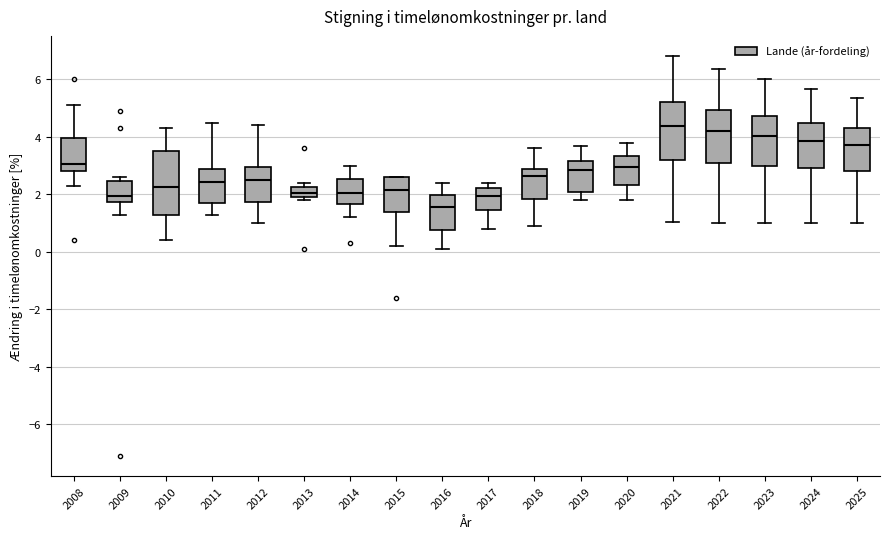

Reading left to right, read every box against the y-axis: the position of its median line, the range the box covers, and the ends of its whiskers. The values are not printed on the chart, so give them approximately, as read against the axis.

2008: median 3.0, box 2.8 to 4.0, whiskers 2.4 to 5.2
2009: median 2.0, box 1.8 to 2.4, whiskers 1.4 to 2.6
2010: median 2.2, box 1.2 to 3.6, whiskers 0.4 to 4.4
2011: median 2.4, box 1.8 to 2.8, whiskers 1.4 to 4.6
2012: median 2.6, box 1.8 to 3.0, whiskers 1.0 to 4.4
2013: median 2.0 (inside the box), box 2.0 to 2.2, whiskers 1.8 to 2.4
2014: median 2.0, box 1.6 to 2.6, whiskers 1.2 to 3.0
2015: median 2.2, box 1.4 to 2.6, whiskers 0.2 to 2.6
2016: median 1.6, box 0.8 to 2.0, whiskers 0.2 to 2.4
2017: median 2.0, box 1.4 to 2.2, whiskers 0.8 to 2.4
2018: median 2.6, box 1.8 to 3.0, whiskers 1.0 to 3.6
2019: median 2.8, box 2.0 to 3.2, whiskers 1.8 to 3.8
2020: median 3.0, box 2.4 to 3.4, whiskers 1.8 to 3.8
2021: median 4.4, box 3.2 to 5.2, whiskers 1.0 to 6.8
2022: median 4.2, box 3.0 to 5.0, whiskers 1.0 to 6.4
2023: median 4.0, box 3.0 to 4.8, whiskers 1.0 to 6.0
2024: median 3.8, box 3.0 to 4.6, whiskers 1.0 to 5.6
2025: median 3.8, box 2.8 to 4.4, whiskers 1.0 to 5.4